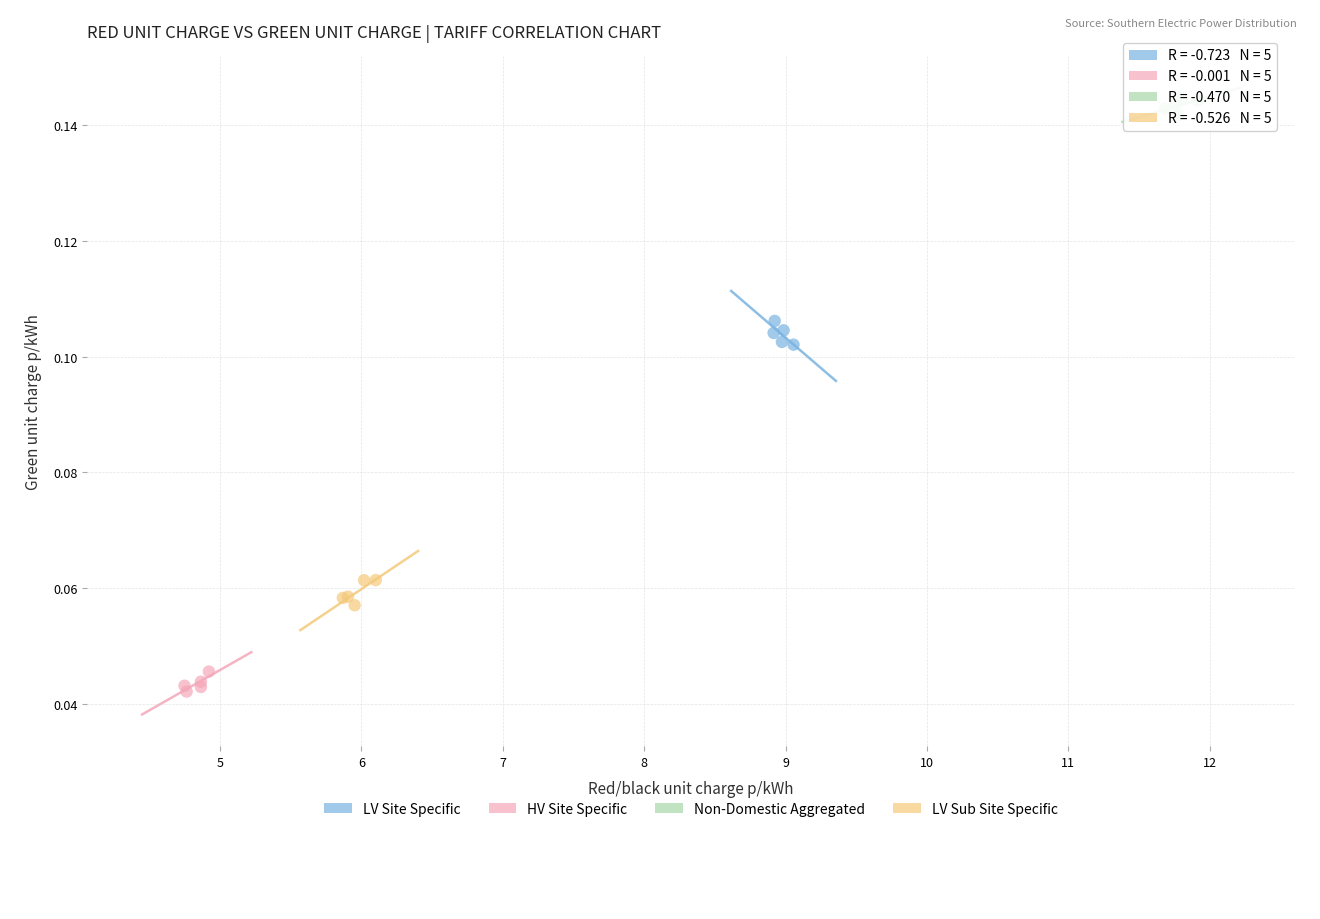

Which series reaches the maximum Y coordinate?

Non-Domestic Aggregated